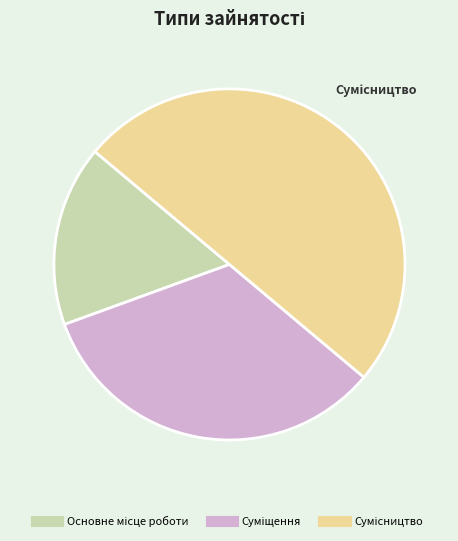

What percentage do Сумісництво and Суміщення together represent?

83.3%